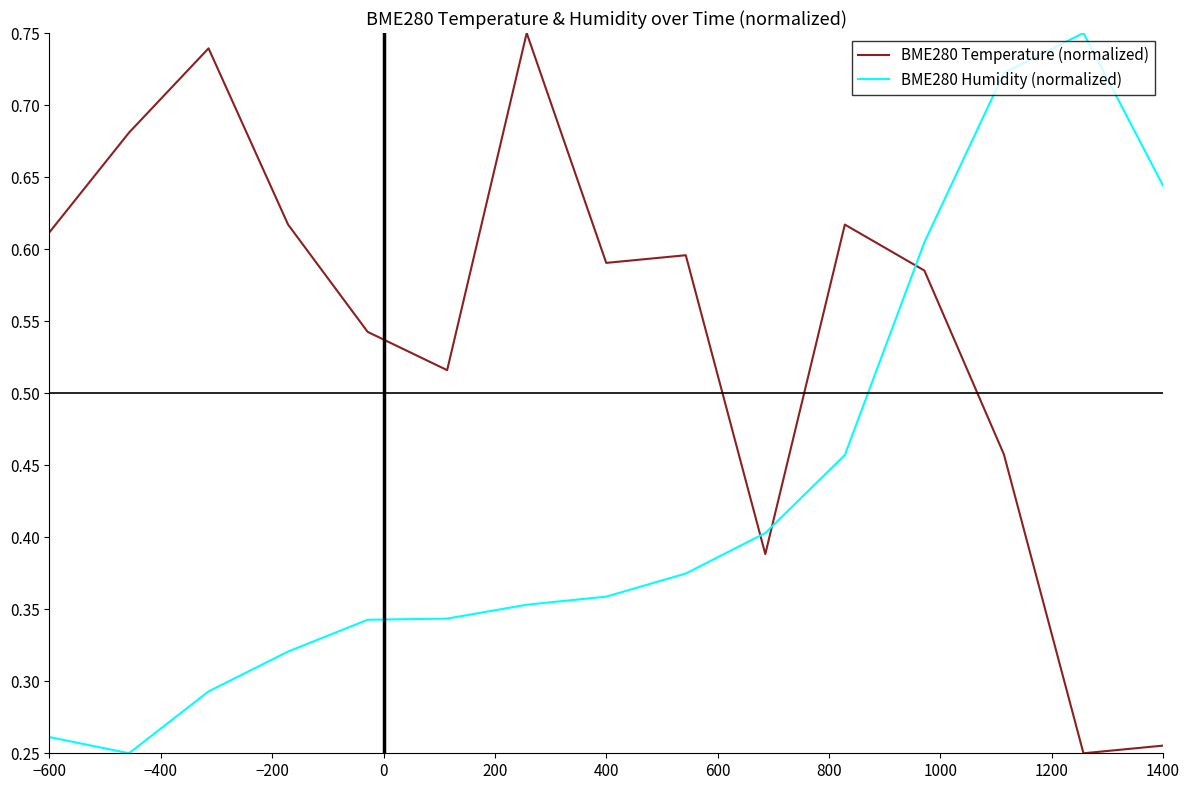

At how many categories does at least one series exceed 0?

15